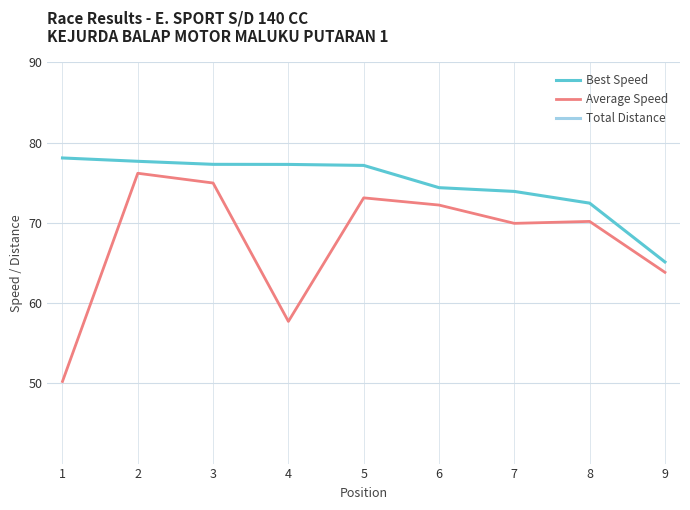

What is the difference between the Best Speed values at 2 and 5?

0.5